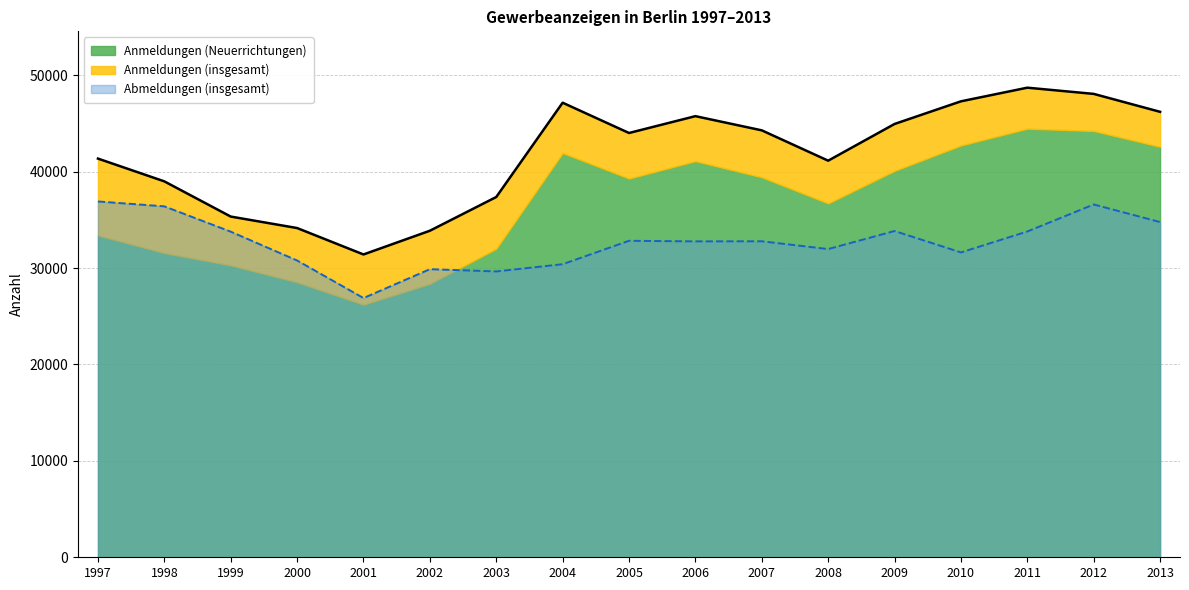

Which has a higher value, 2001 or 2007?

2007